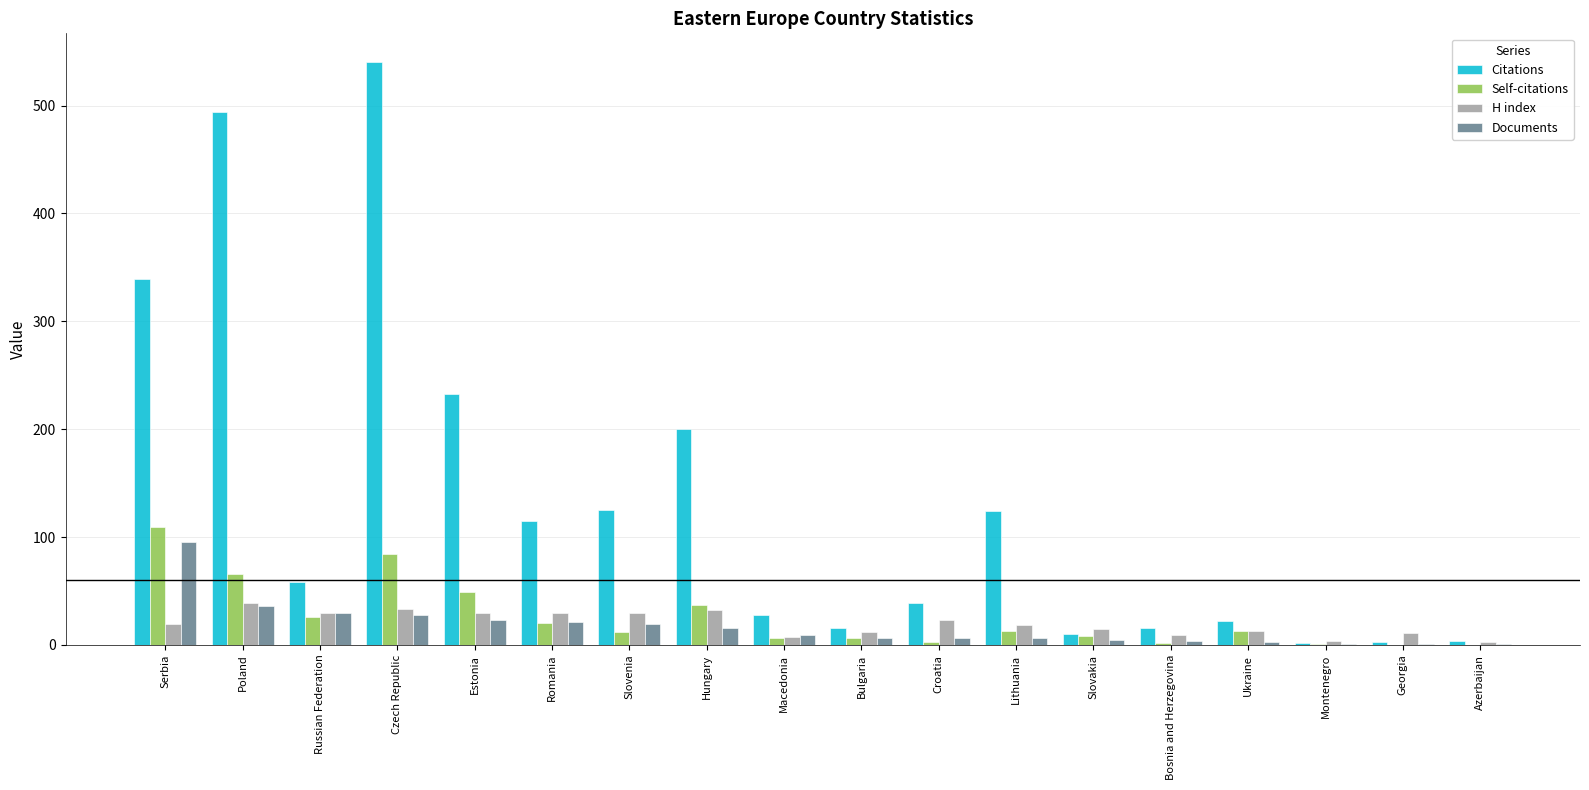

What is the spread (max minus min) of values at Romania?

95